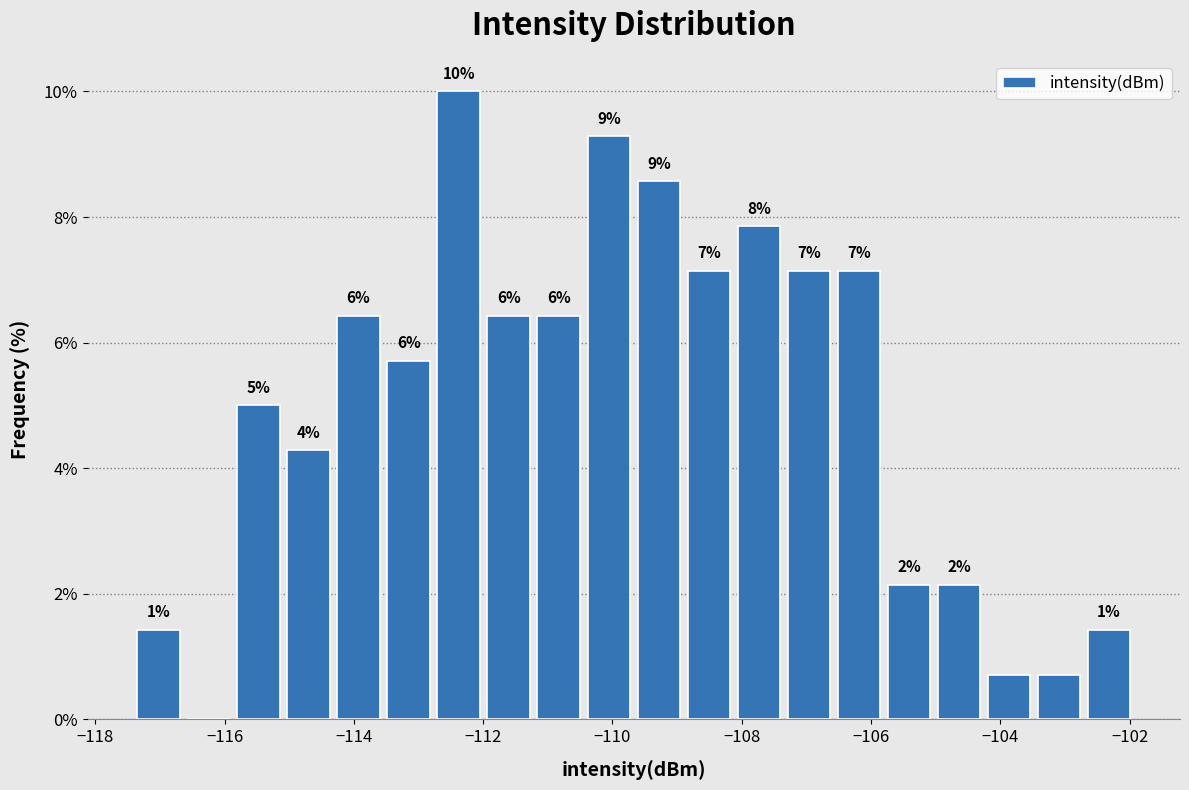

Around what value on the x-axis is the tallest bar? Give the approximate position of its centre, as read against the axis.

-112.4